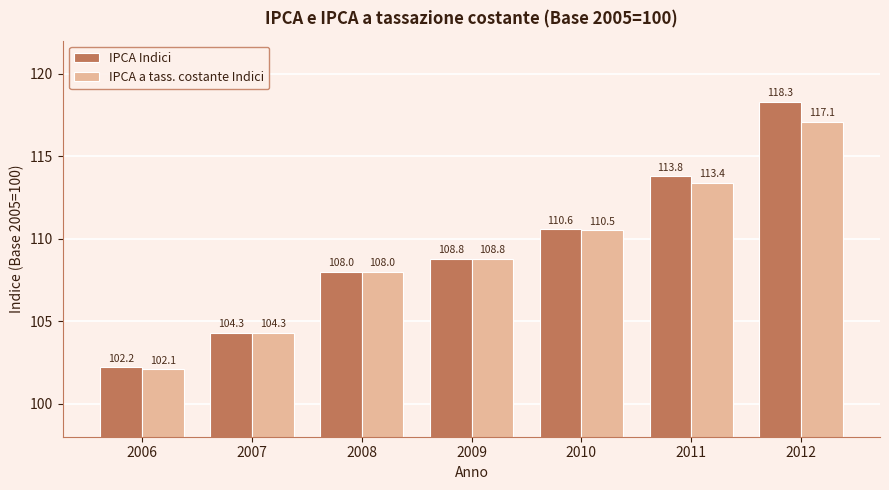

How many data points in IPCA a tass. costante Indici are less than 108?

2